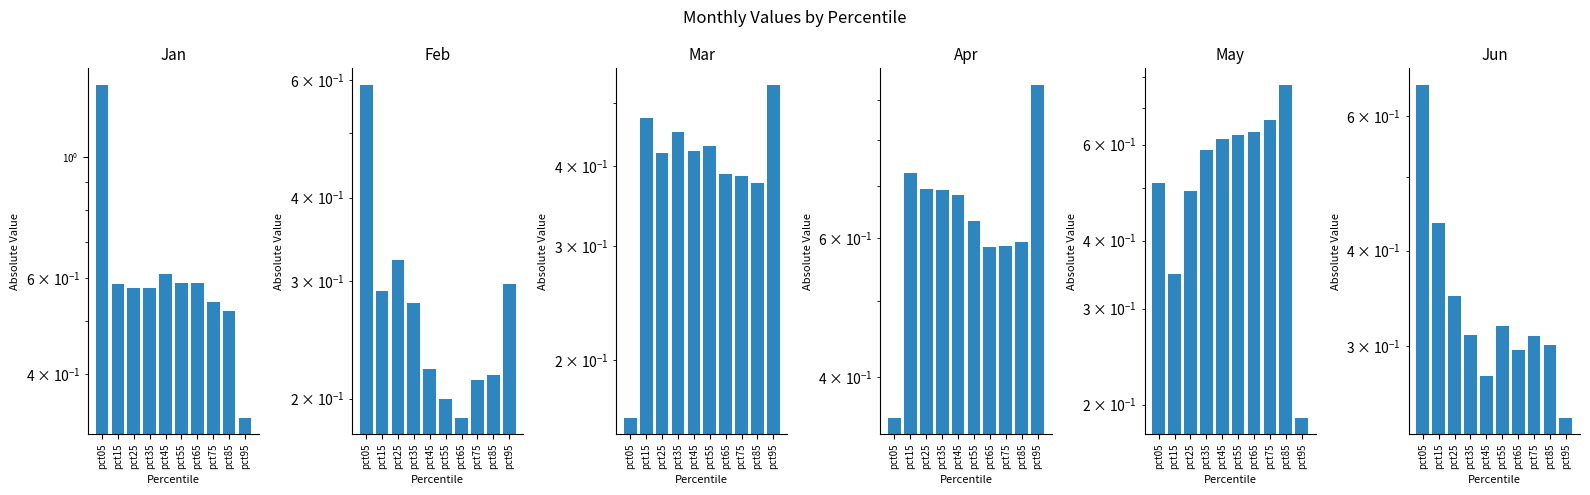

At which category is the sum across all series the highest?

pct05